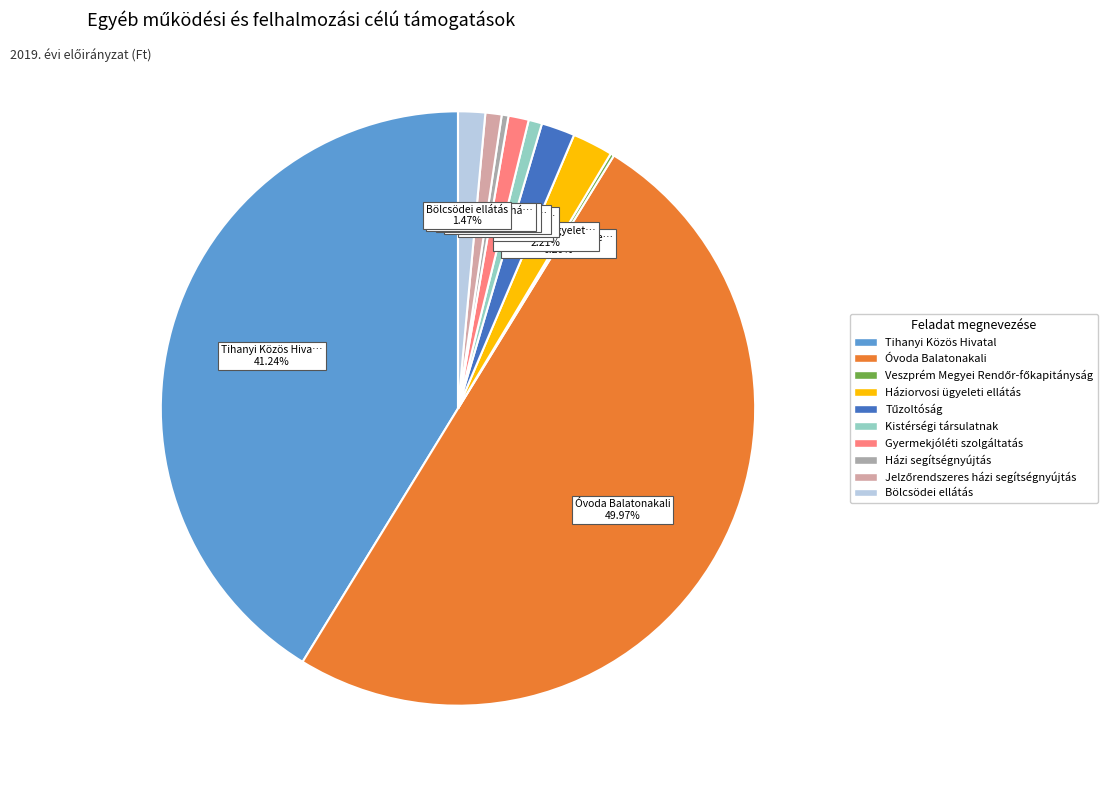

Do Gyermekjóléti szolgáltatás and Tihanyi Közös Hivatal together represent more than half of the pie?

No